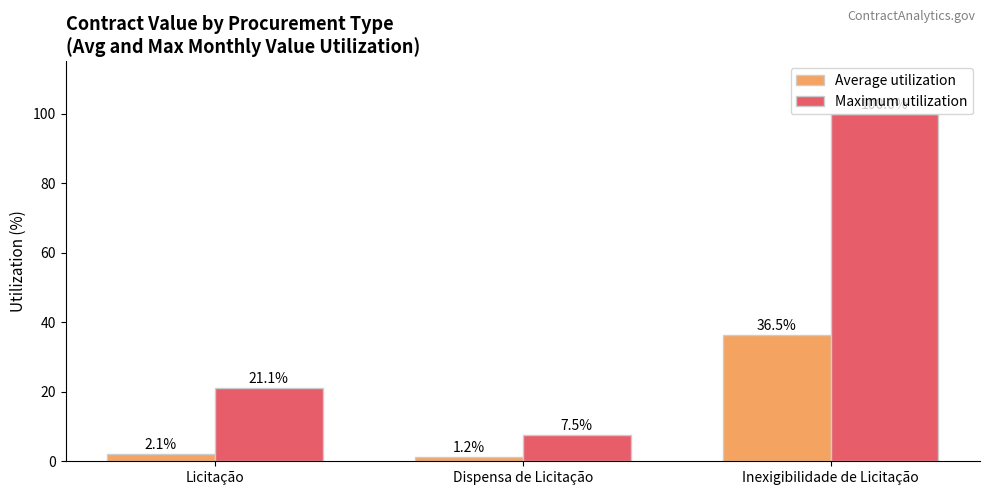

Reading left to right, transcribe all the data shown in this chart.

Average utilization: 2.1	1.2	36.5
Maximum utilization: 21.1	7.5	100.0